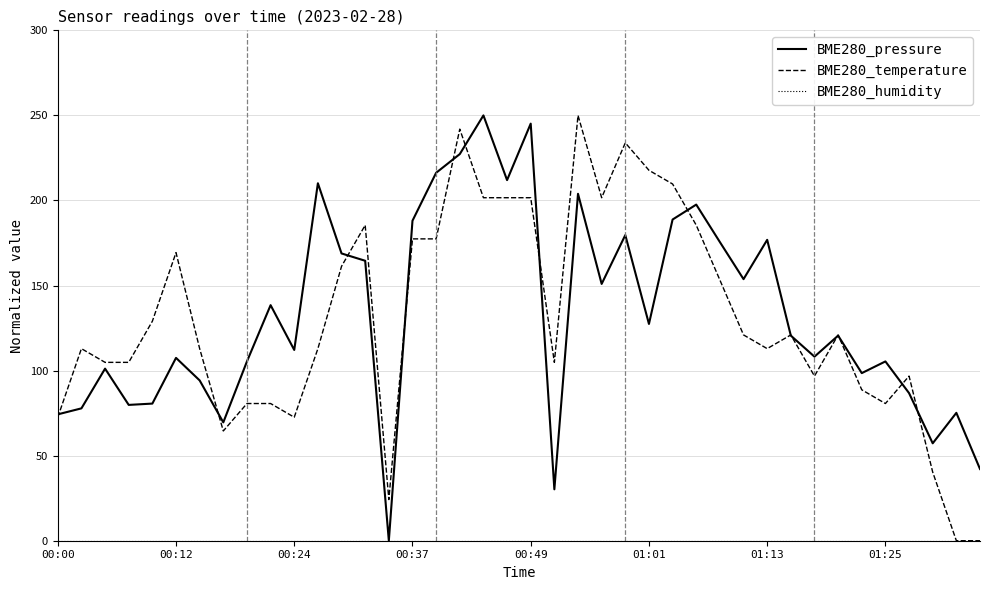

What is the greatest value displayed?

250.0